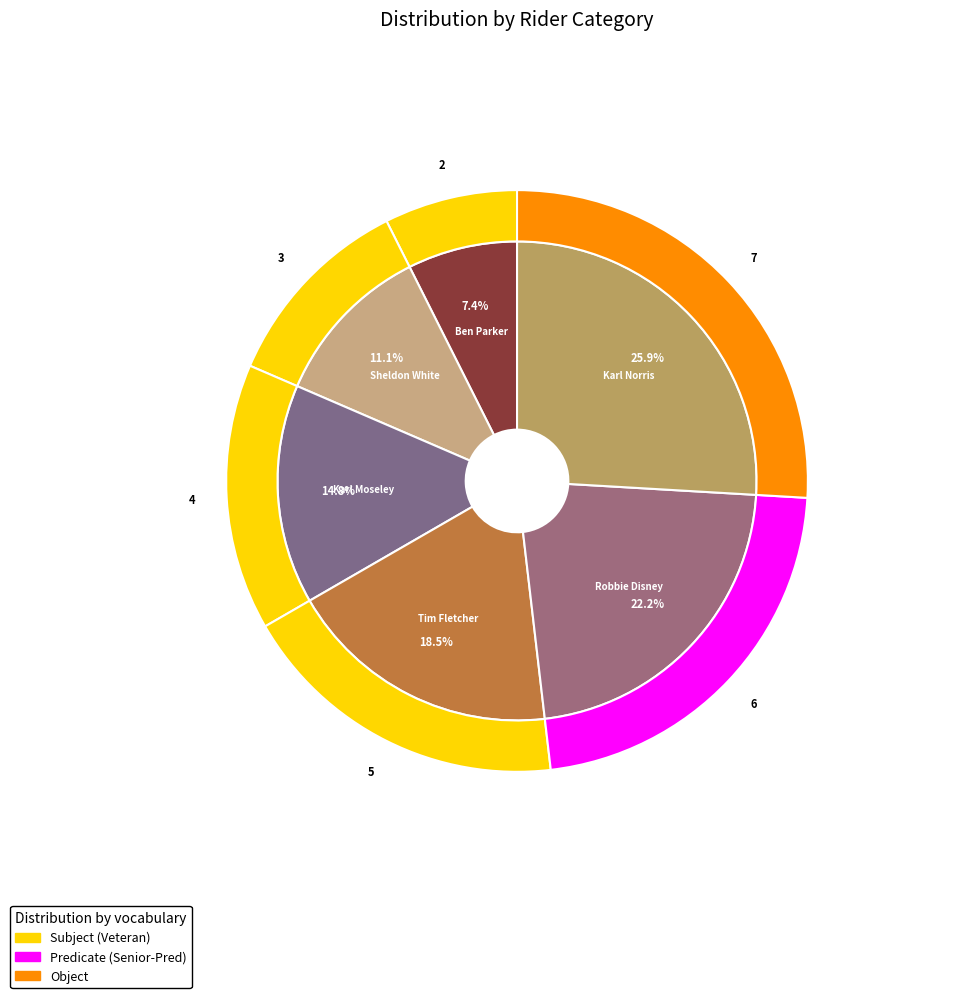

Count the number of slices in the pie.

6